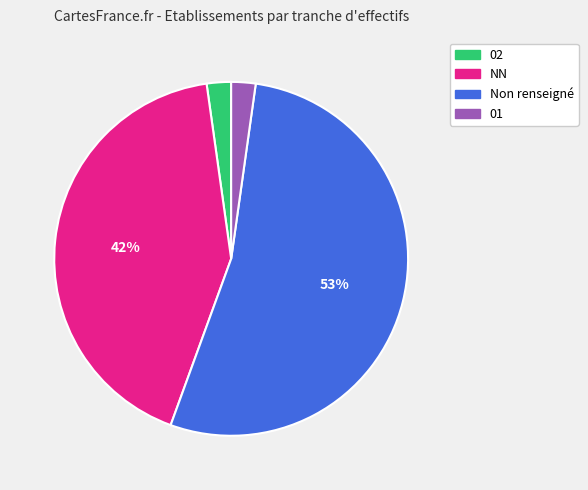

Does any single category account for the majority?

Yes